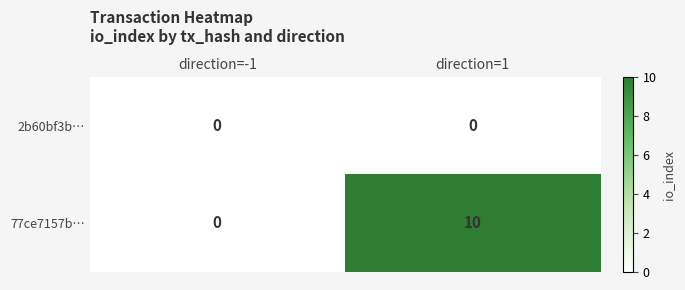

What is the maximum value shown in the chart?

10